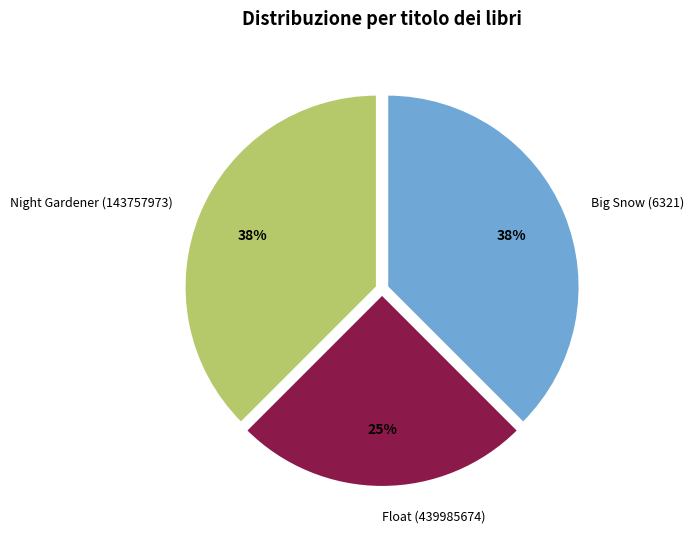

Is there any slice that represents more than half of the pie?

No